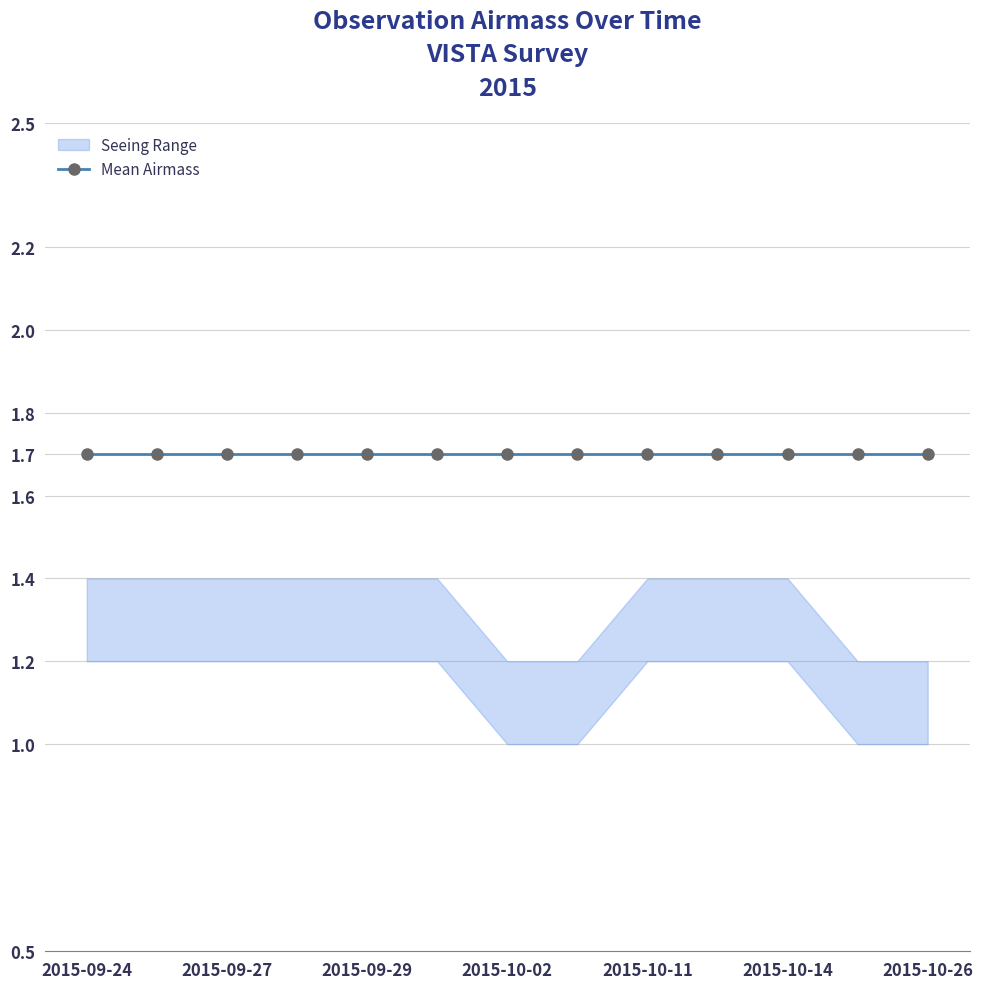

What is the minimum value shown in the chart?

1.0